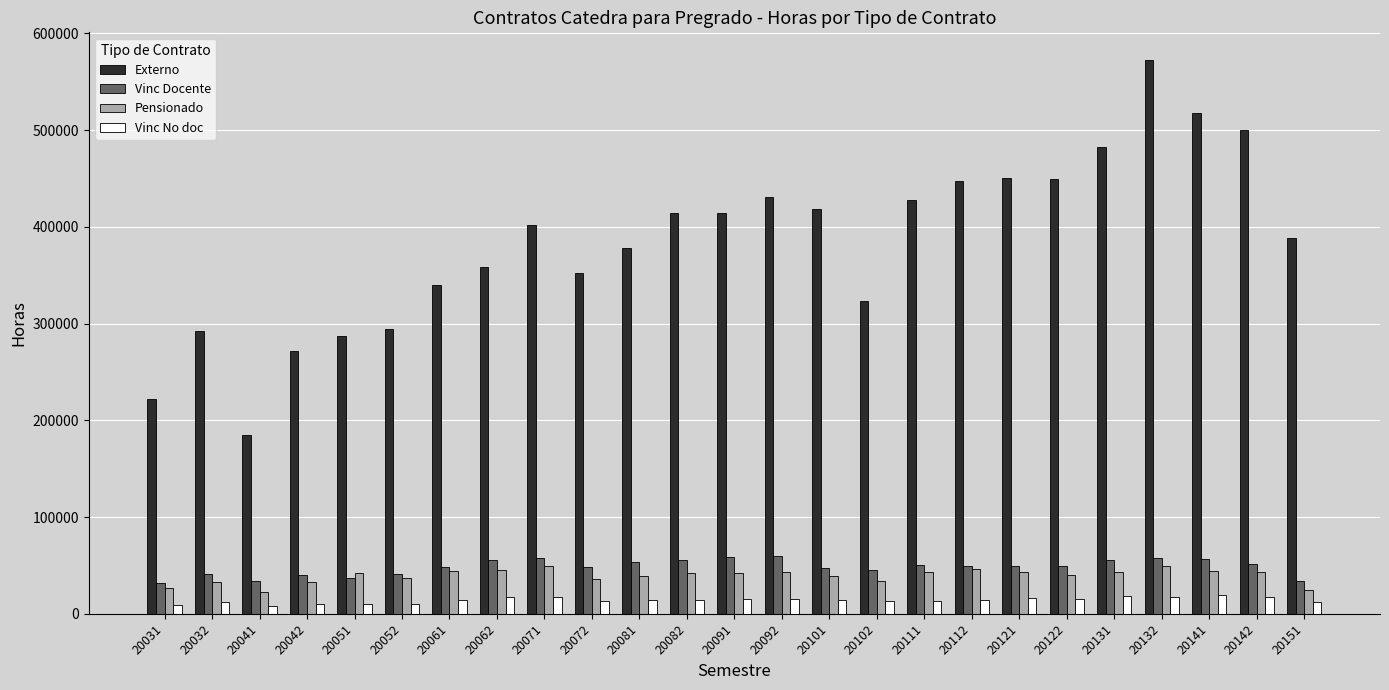

What is the spread (max minus min) of values at 20041?

177278